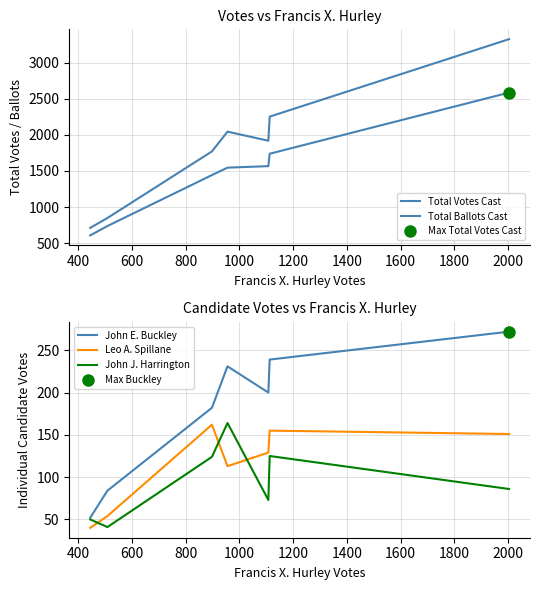

Rank the series by their maximum value, from highest to lowest.

Total Ballots Cast, Total Votes Cast, John E. Buckley, John J. Harrington, Leo A. Spillane